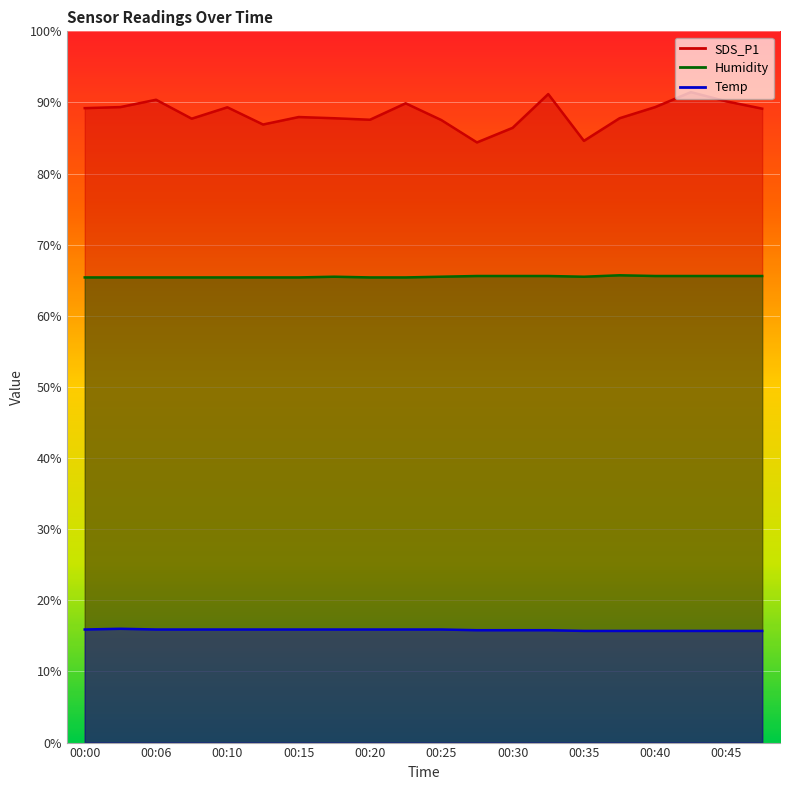

Between 00:23 and 00:35, which series saw the biggest shift?

SDS_P1